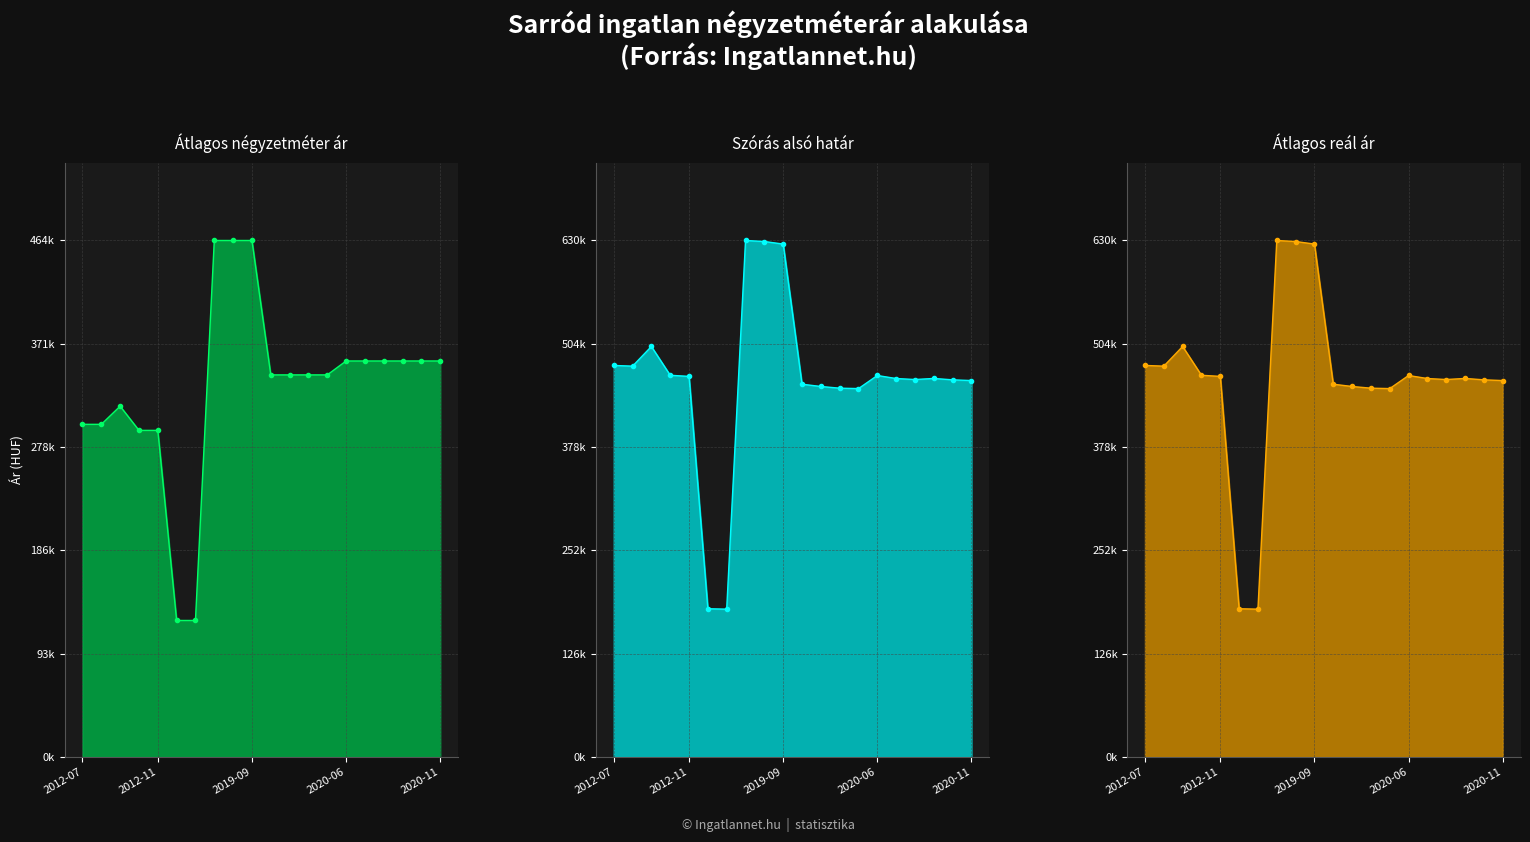

True or false: Átlagos négyzetméter ár line and Átlagos reál ár line intersect in this chart.

False